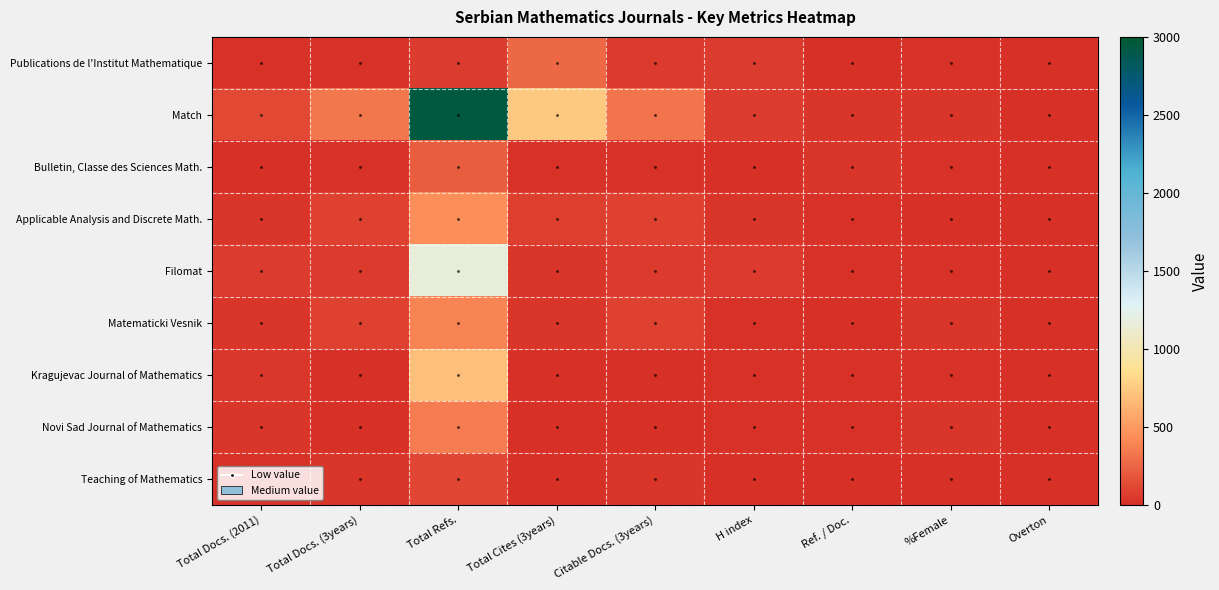

Rank the series by their maximum value, from lowest to highest.

Teaching of Mathematics, Bulletin, Classe des Sciences Math., Publications de l'Institut Mathematique, Novi Sad Journal of Mathematics, Matematicki Vesnik, Applicable Analysis and Discrete Math., Kragujevac Journal of Mathematics, Filomat, Match